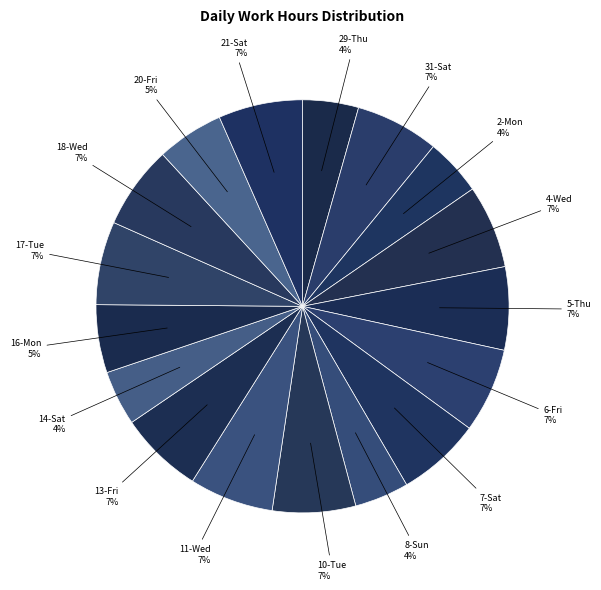

Is it true that 17-Tue is 7% of the pie?

True